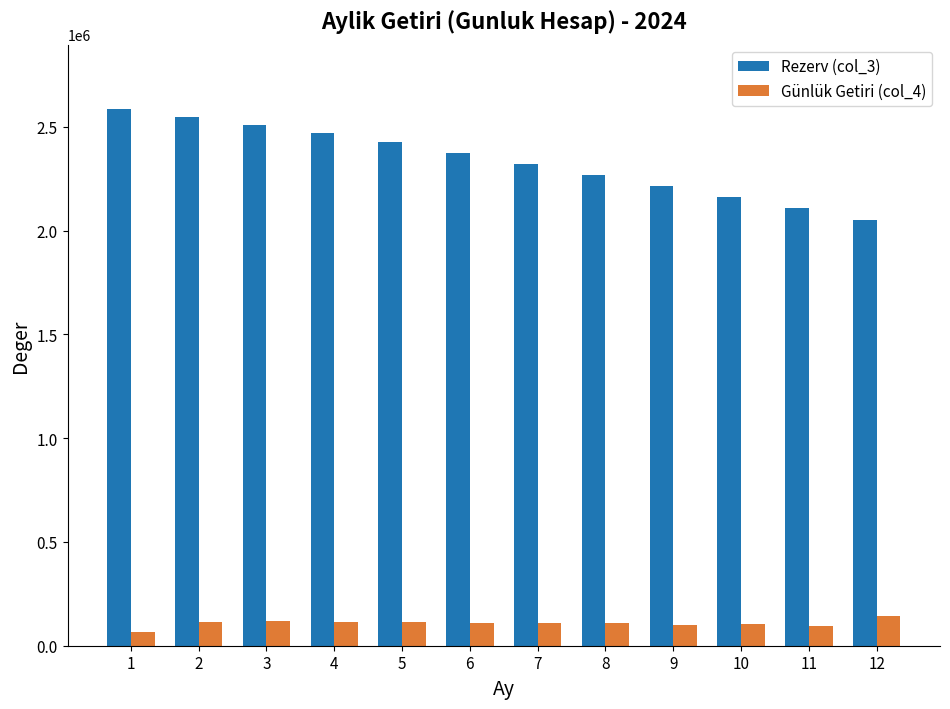

List the series in order of their peak value, lowest first.

Günlük Getiri (col_4), Rezerv (col_3)